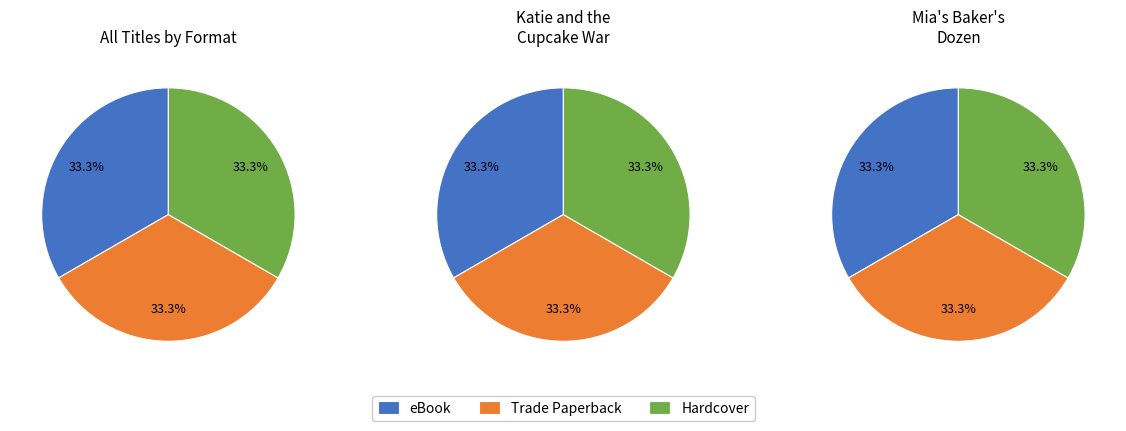

To the nearest percent, what portion does Katie and the Cupcake War represent?

50%